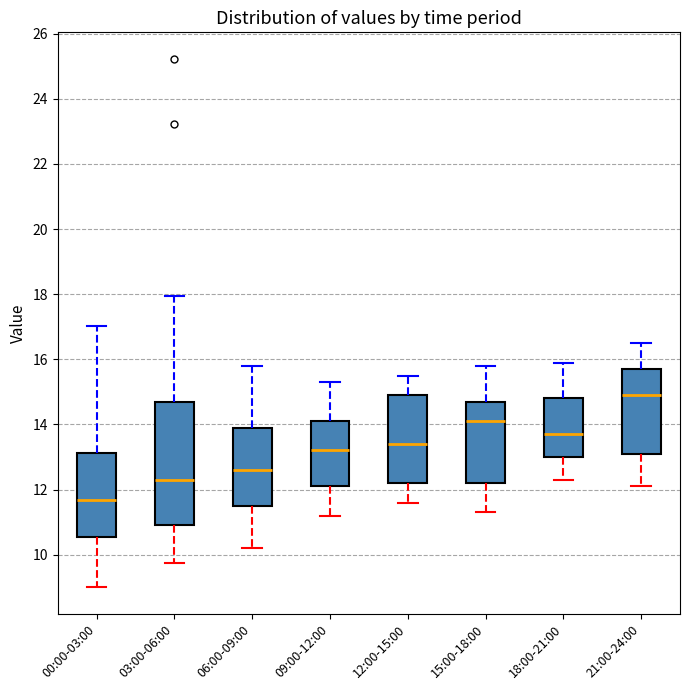

Comparing the boxes themselves (not the whiskers), which one is the tallest?

03:00-06:00